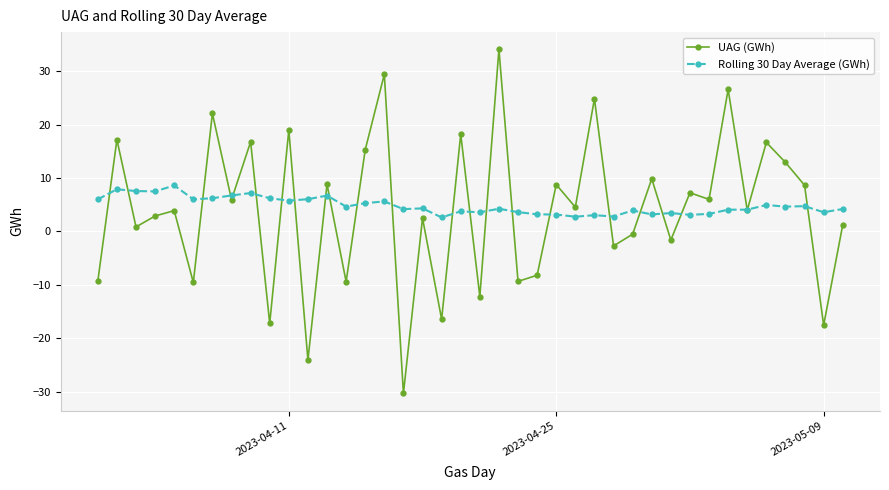

What is the value of the Rolling 30 Day Average (GWh) point at the 16th from the left?

5.6